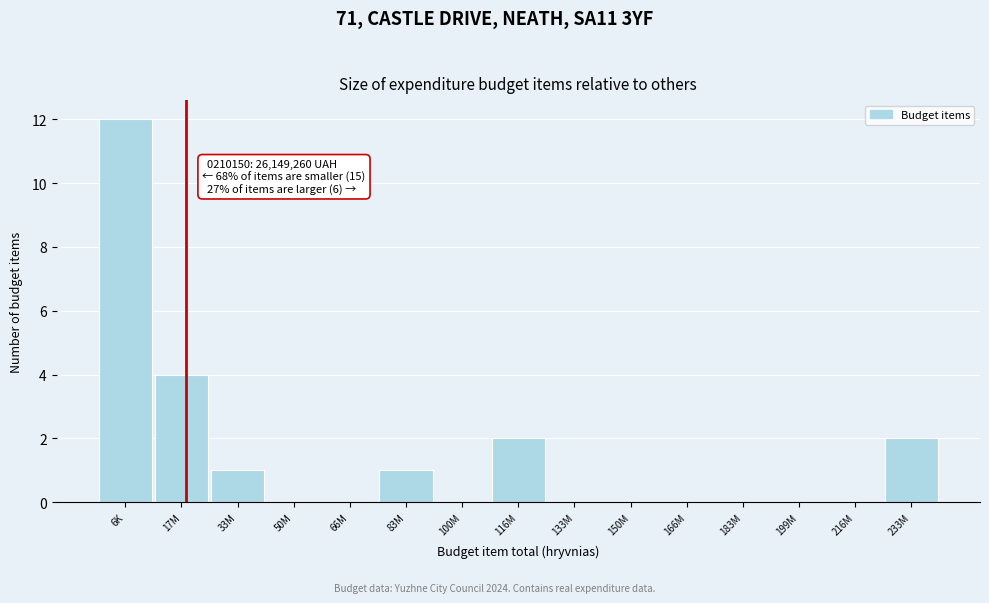

Reading left to right, extract all data points from this chart.

6K=12	17M=4	33M=1	50M=0	66M=0	83M=1	100M=0	116M=2	133M=0	150M=0	166M=0	183M=0	199M=0	216M=0	233M=2